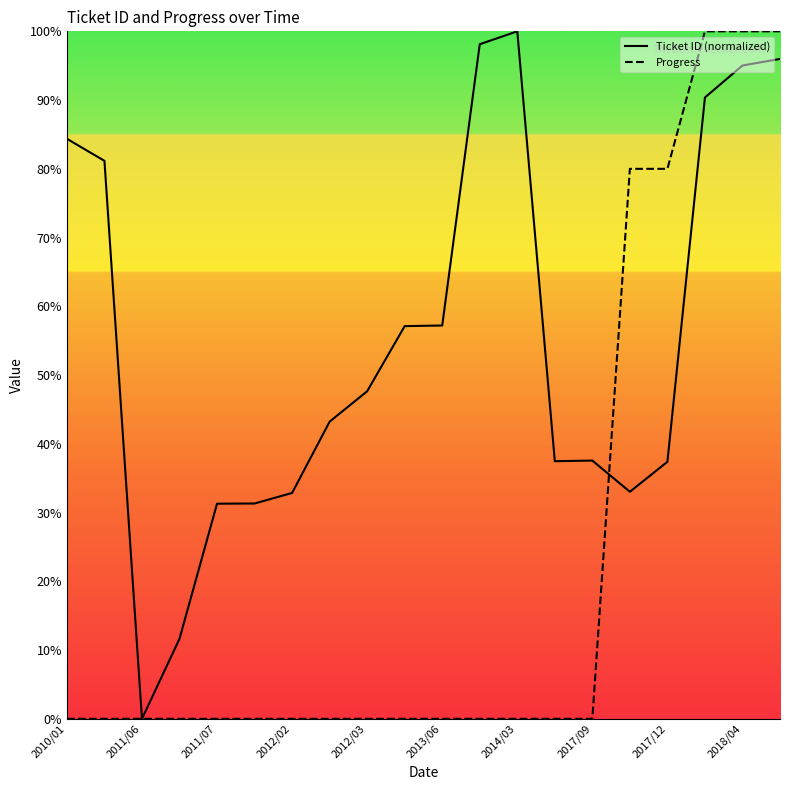

True or false: Progress has more than 1 interior local peaks.

False